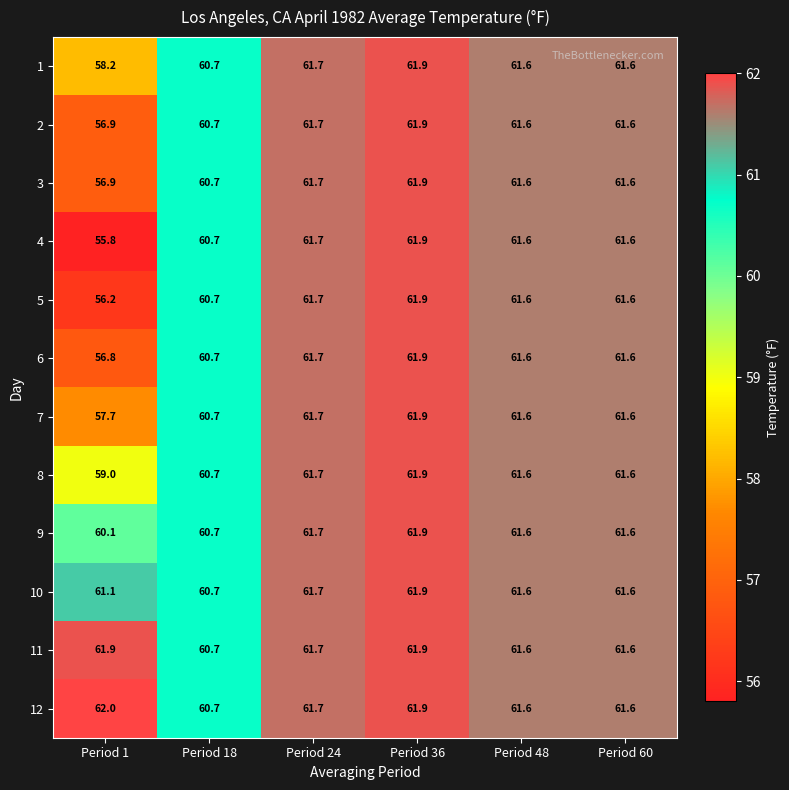

At which label does 1 first exceed 61?

Period 24